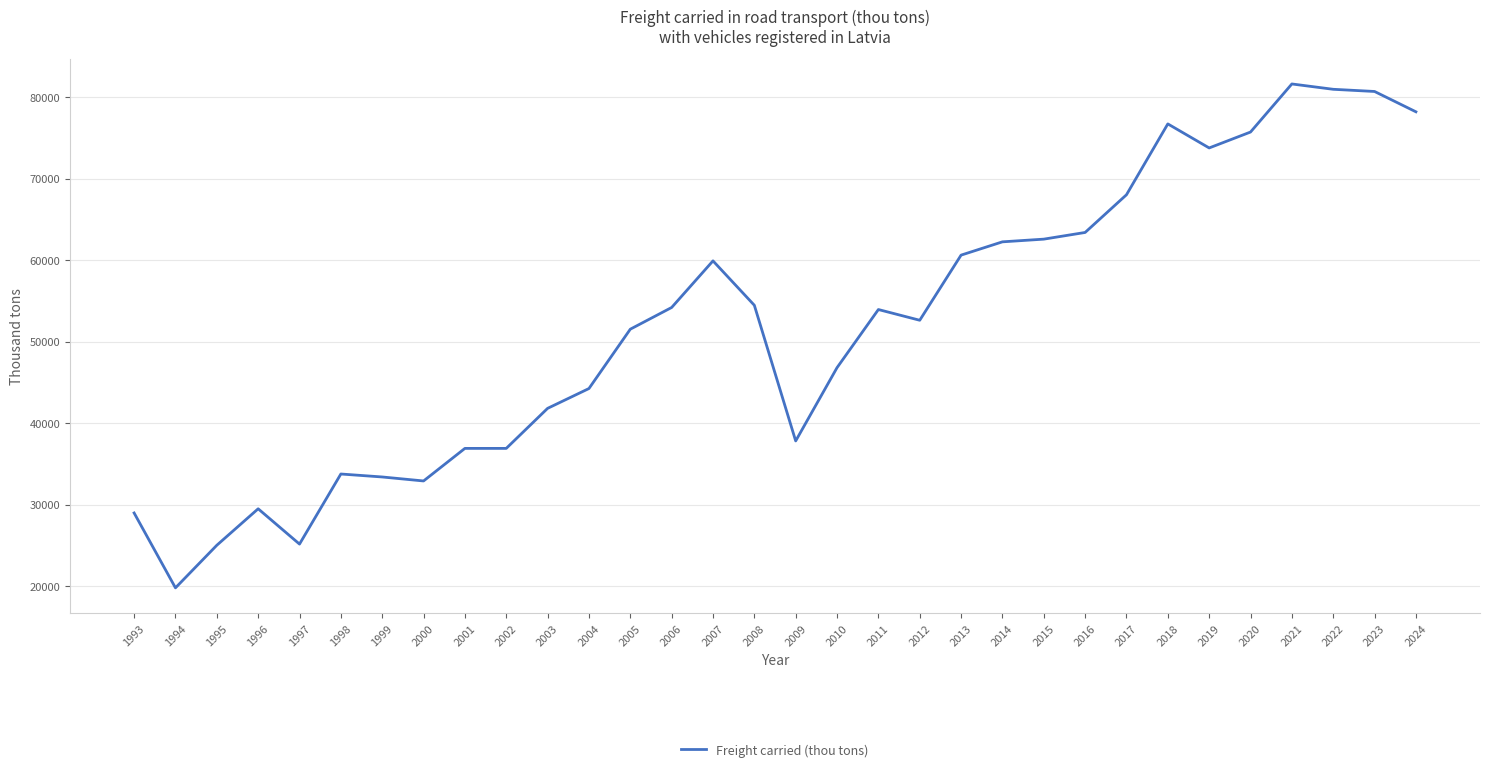

What is the change in value from 1997 to 2014?

+37070.3